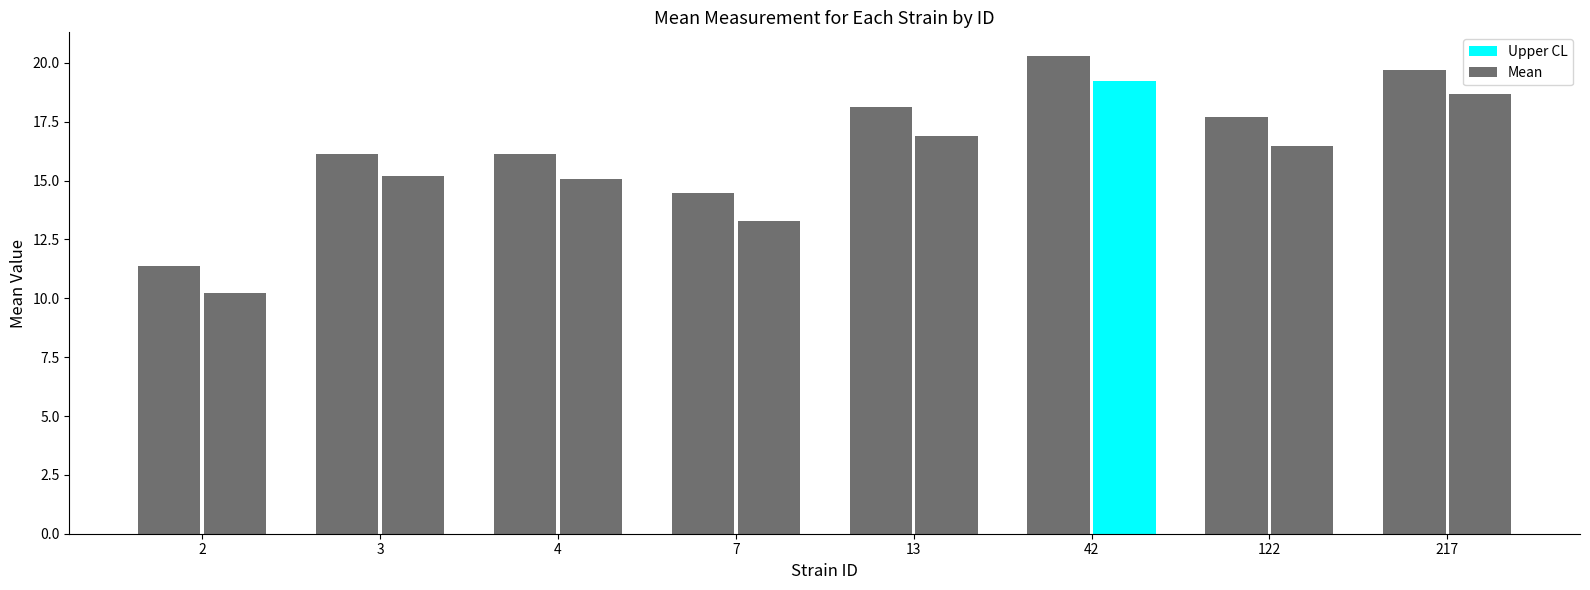

True or false: mean has a value of 15.1 at 4.

True